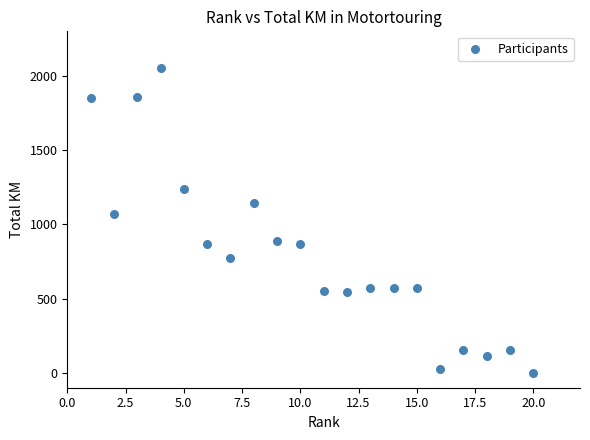

What Y value in the scatter plot is closest to 1026?

1070